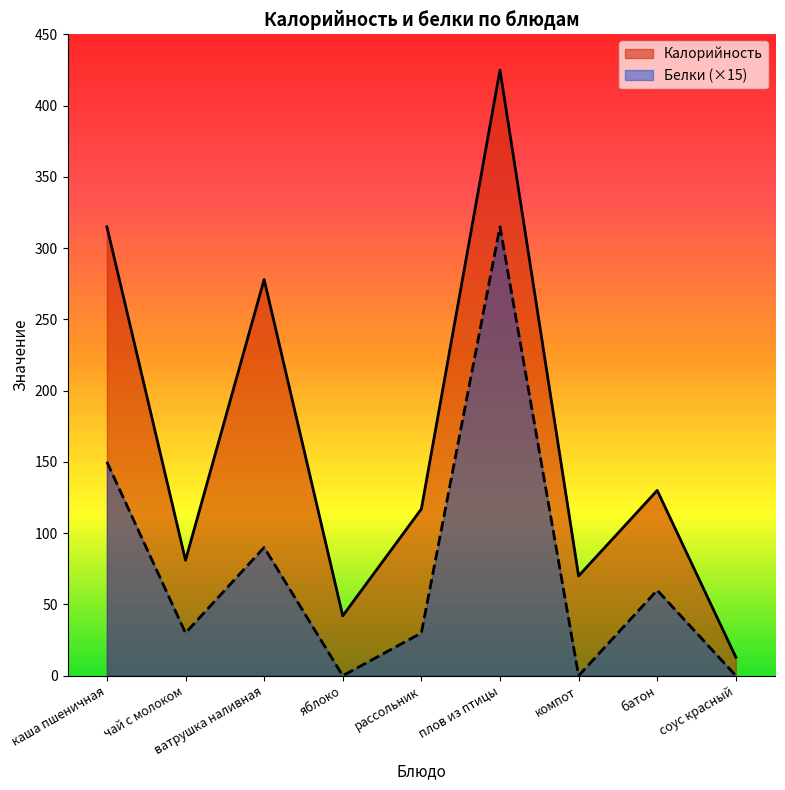

True or false: Белки and Калорийность cross at least once.

False